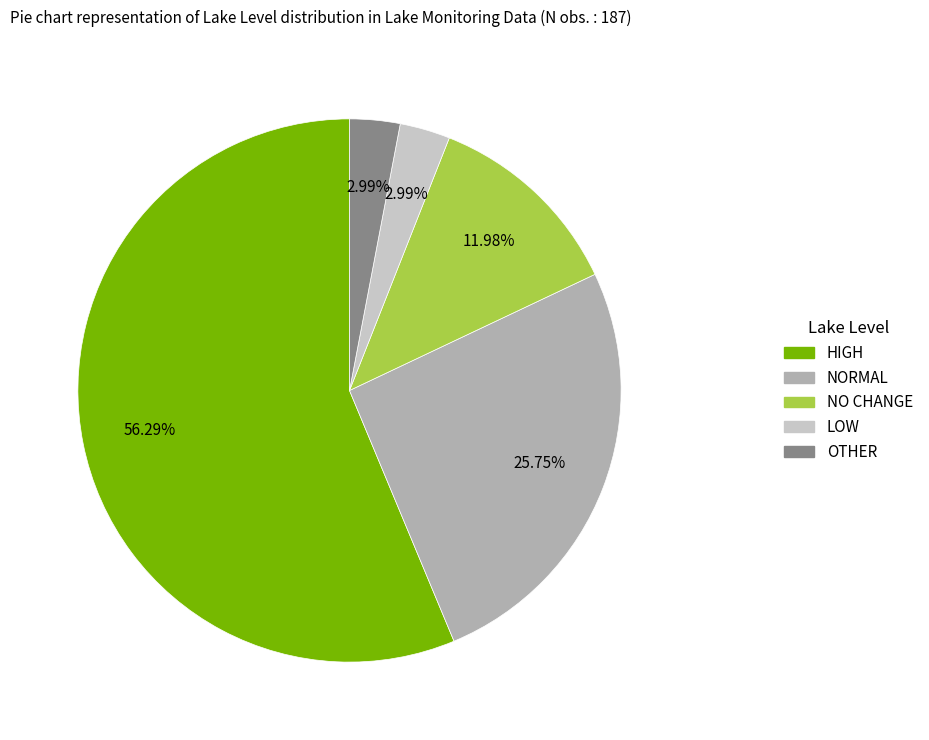

Is there a majority slice in this chart?

Yes